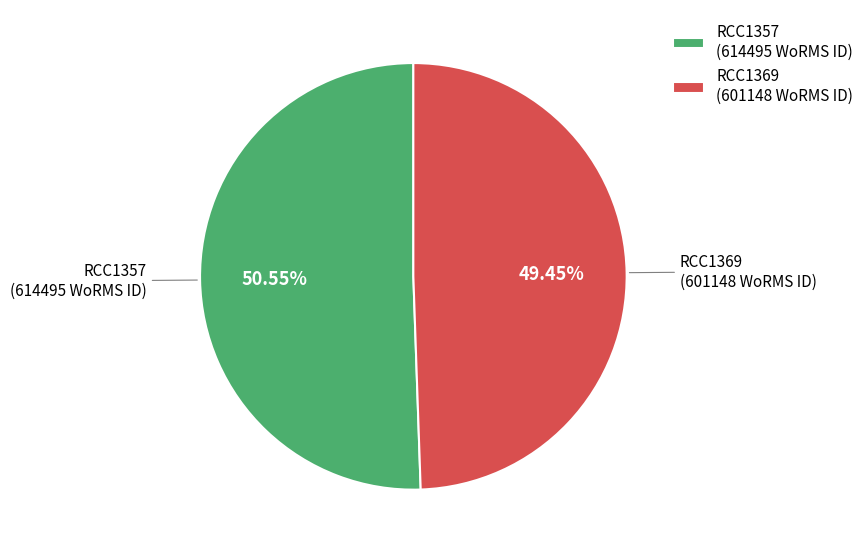

Does RCC1369 represent more than half of the total?

No